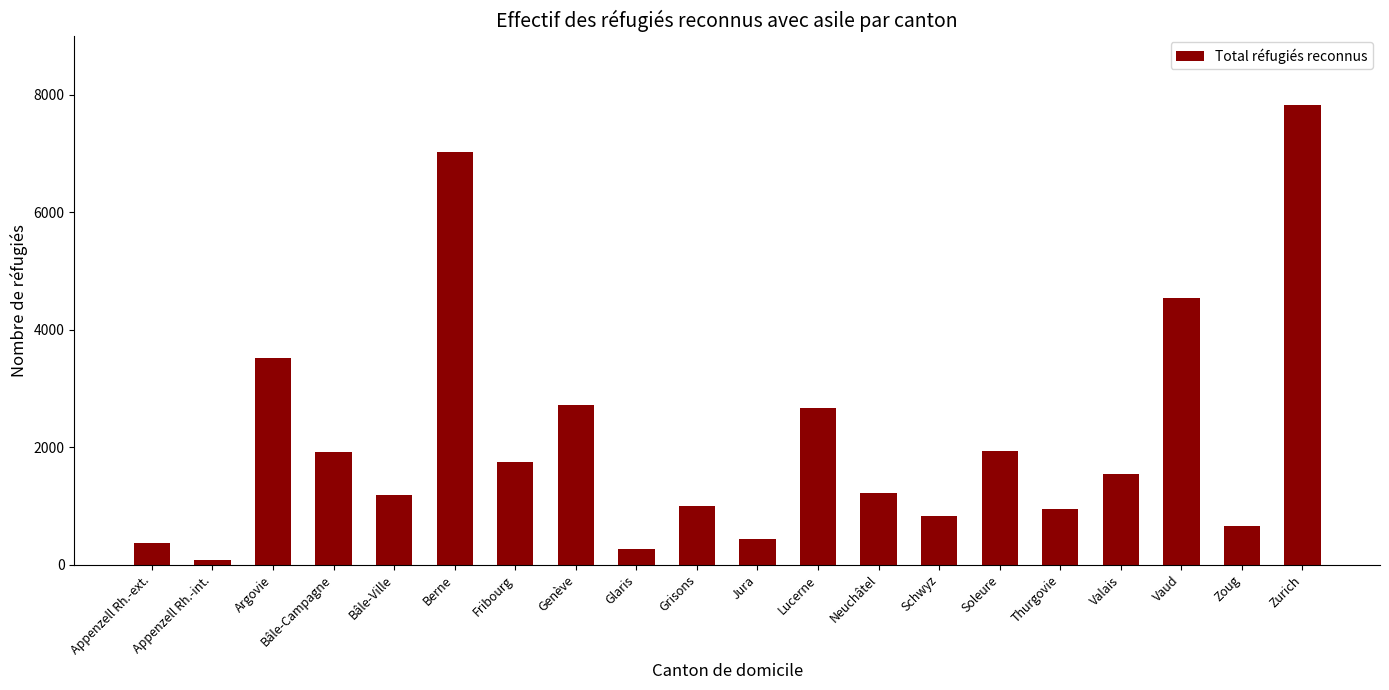

Does the chart contain any negative values?

No